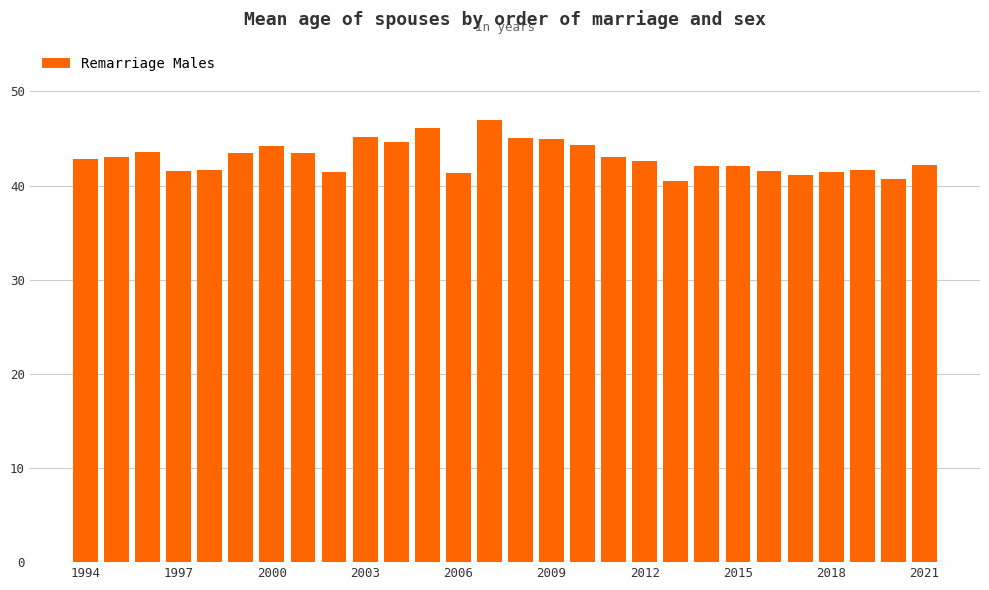

What is the value of the 5th bar from the left?

41.7